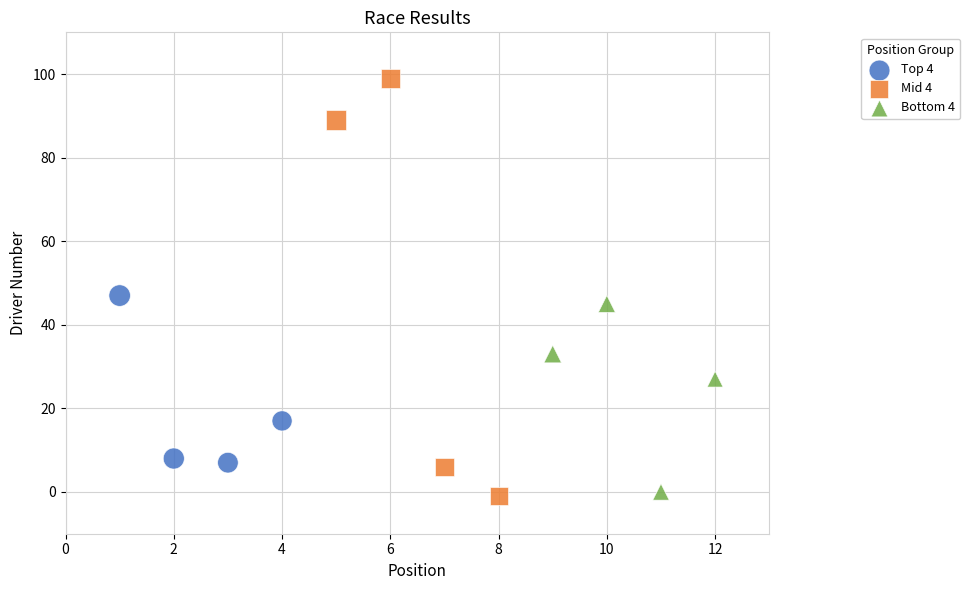

What are all the series names shown in the legend?

Top 4, Mid 4, Bottom 4